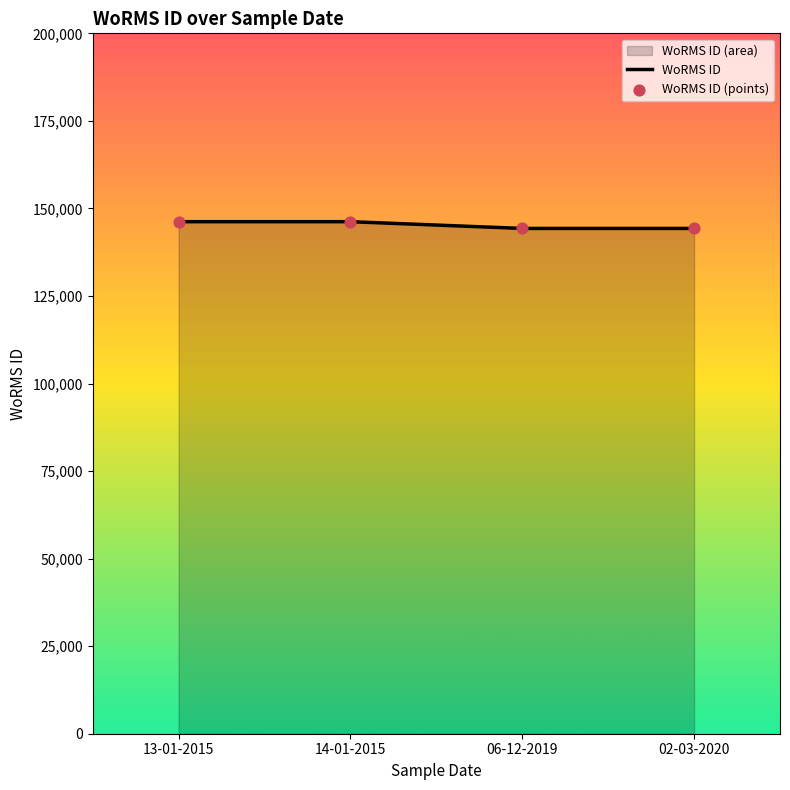

Which series has the largest total across all categories?

WoRMS ID